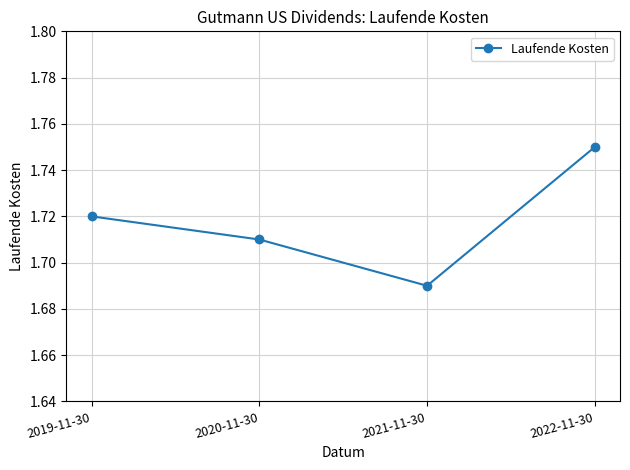

List the labels in order of value, largest first.

2022-11-30, 2019-11-30, 2020-11-30, 2021-11-30